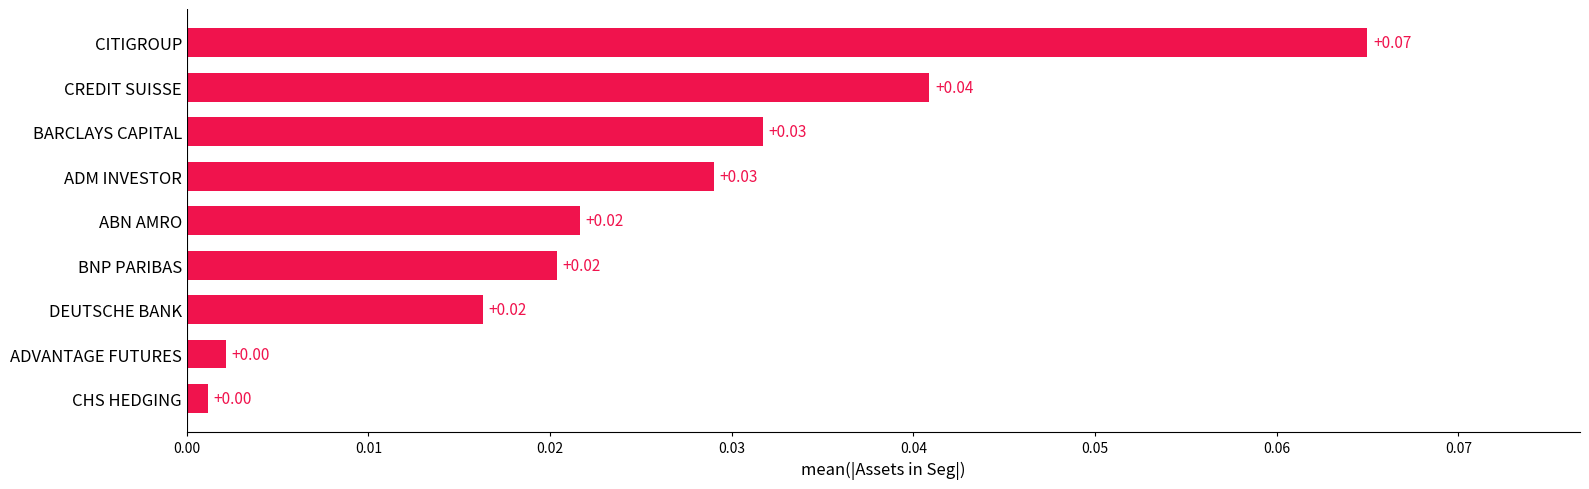

Which has a higher value, CHS HEDGING or DEUTSCHE BANK?

DEUTSCHE BANK